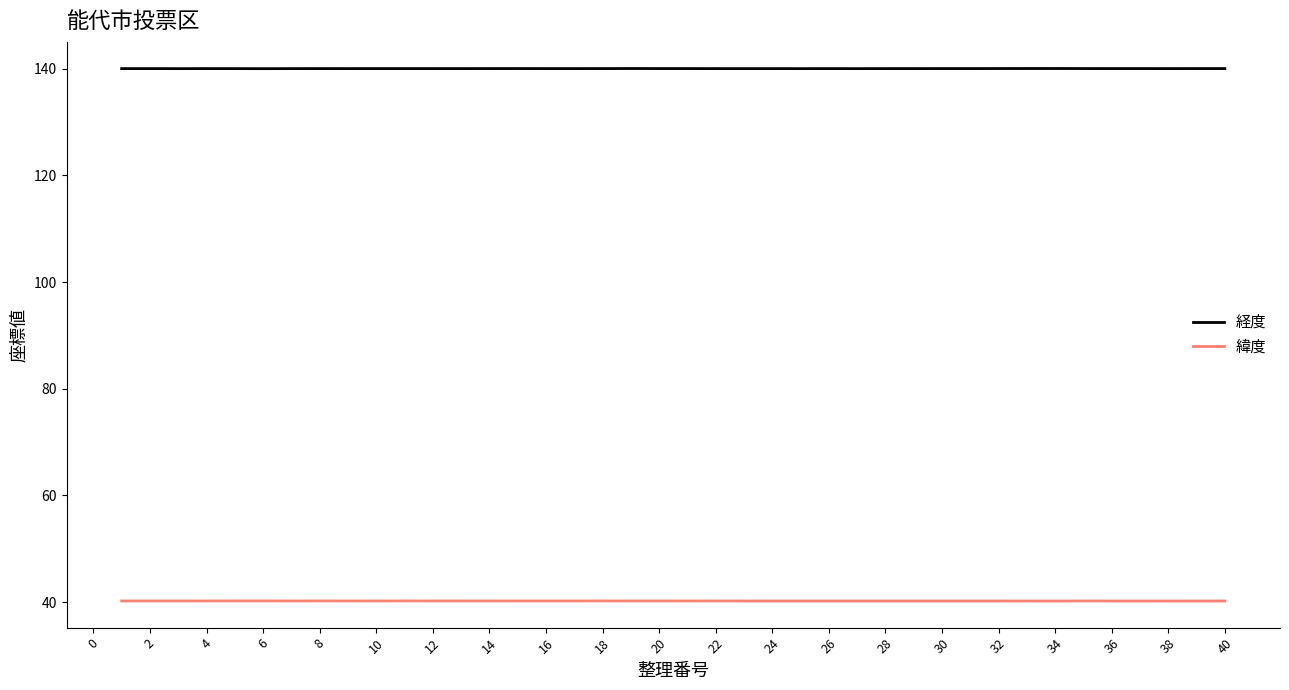

Rank the series by their maximum value, from lowest to highest.

緯度, 経度